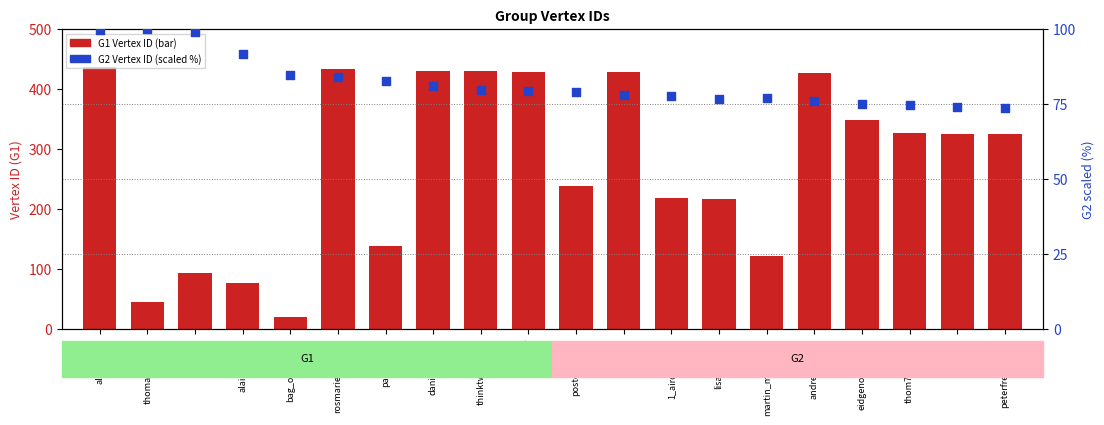

Which series contains the lowest Y value?

G1 Vertex ID